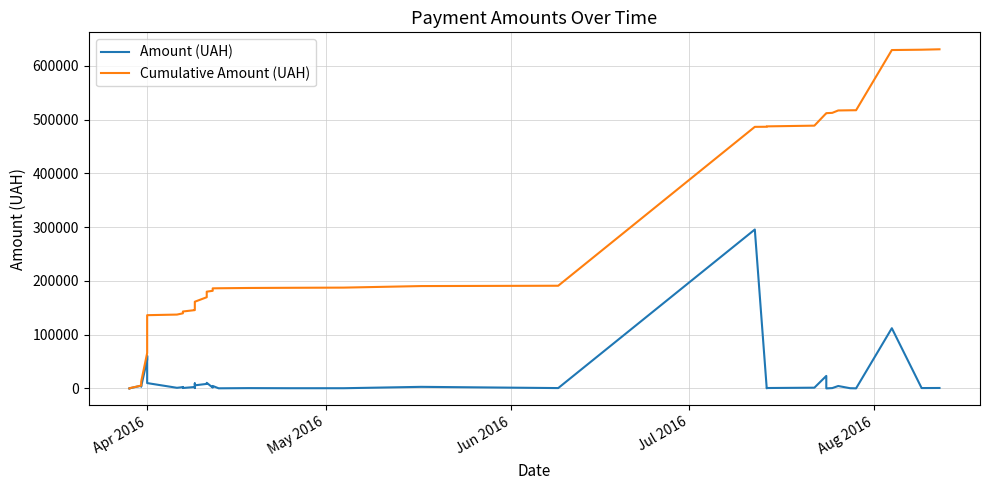

The Cumulative Amount (UAH) series shows 133092.8 at 27. True or false?

False